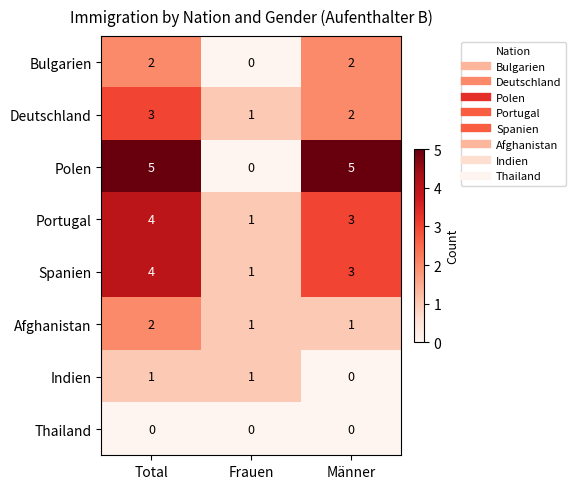

Which series has the largest range (max minus min)?

Polen